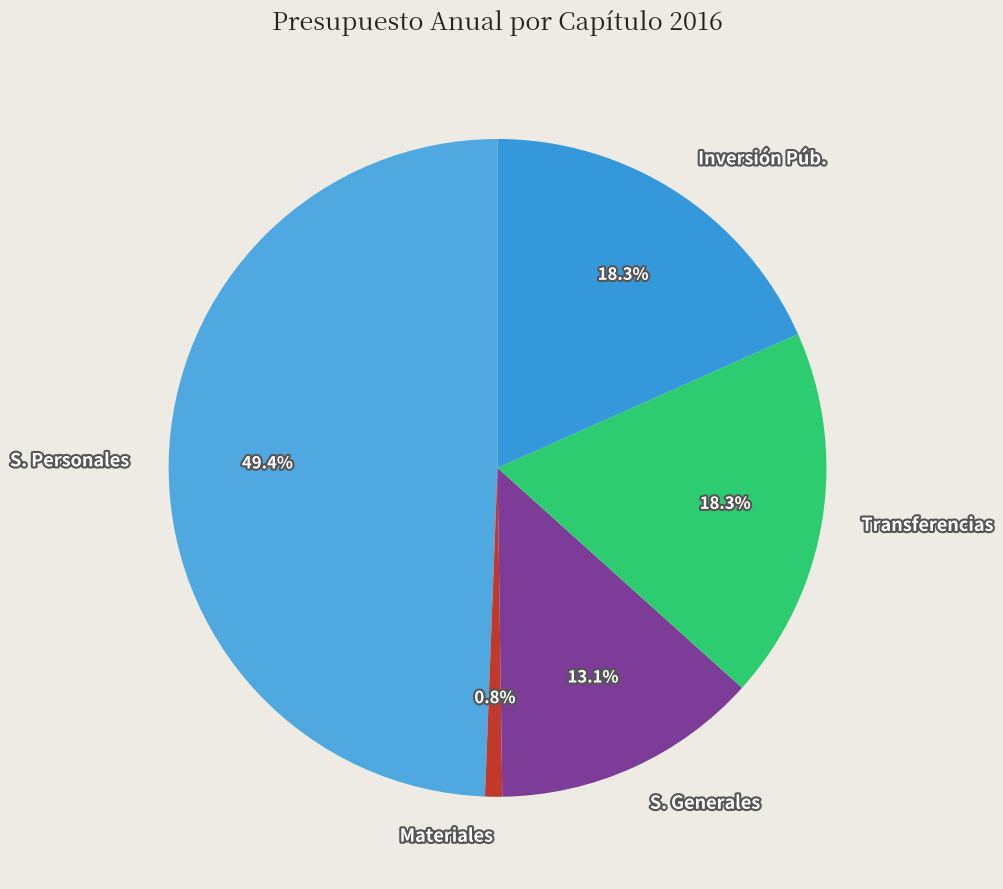

Does S. Generales represent more than half of the total?

No